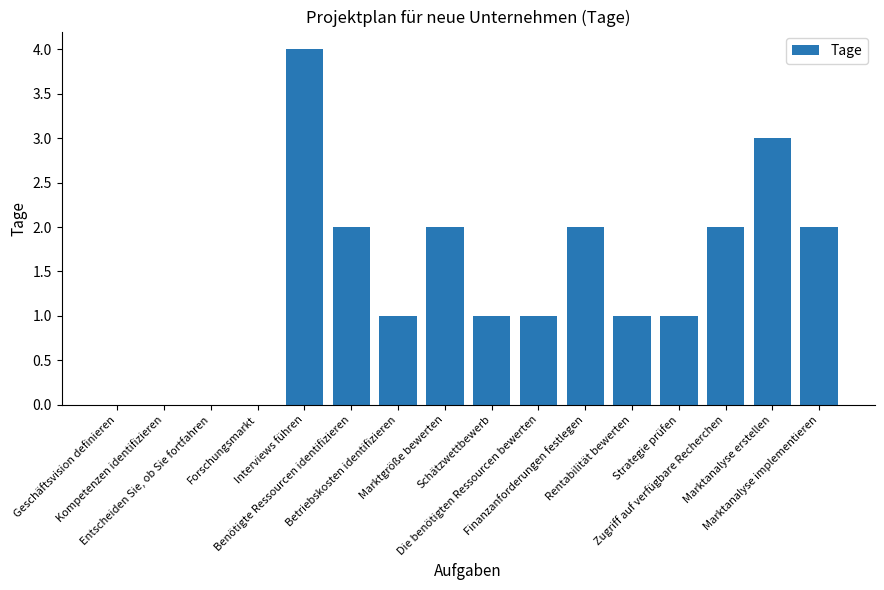

What is the average value?

1